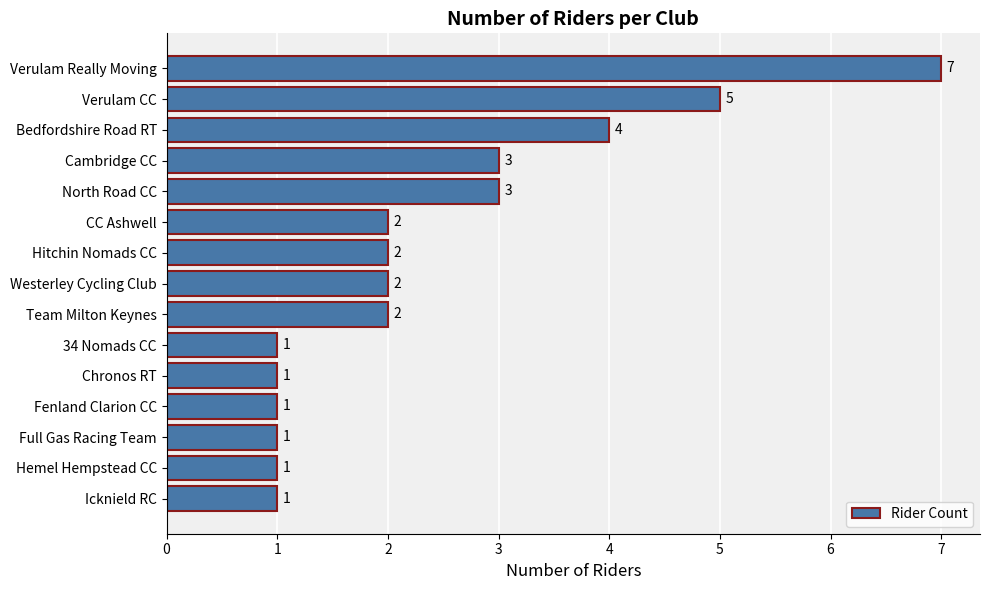

What is the greatest value displayed?

7